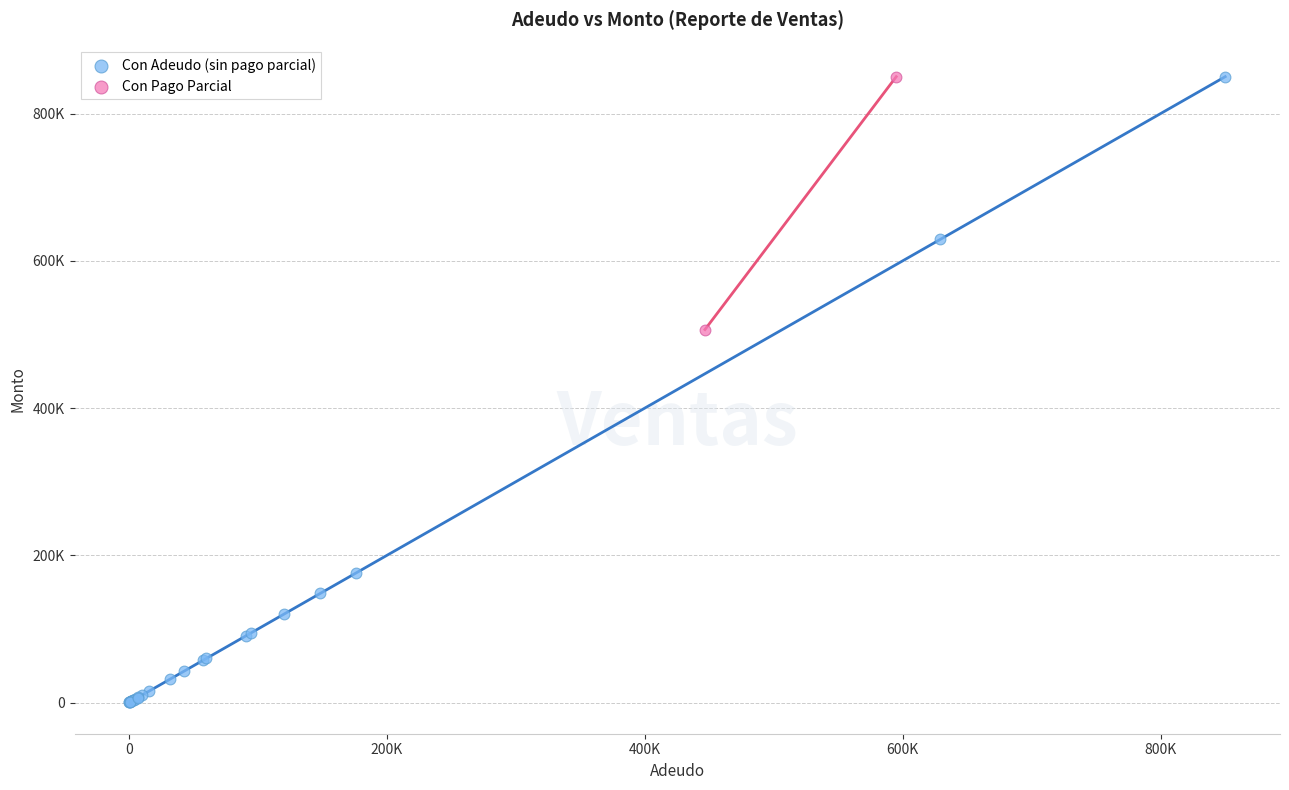

Which series reaches the minimum Y coordinate?

Con Adeudo (sin pago parcial)